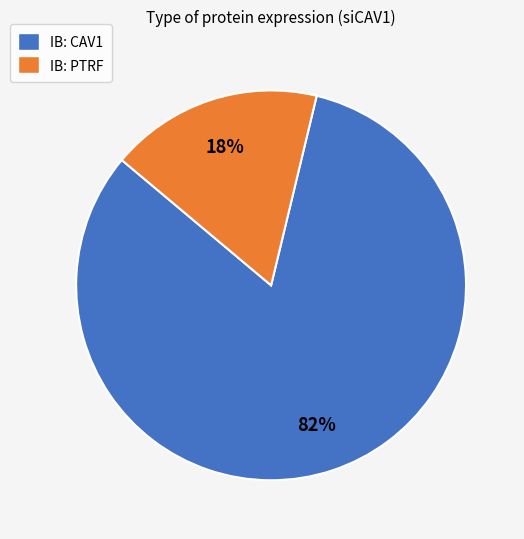

The IB: CAV1 slice represents 68% of the pie. True or false?

False